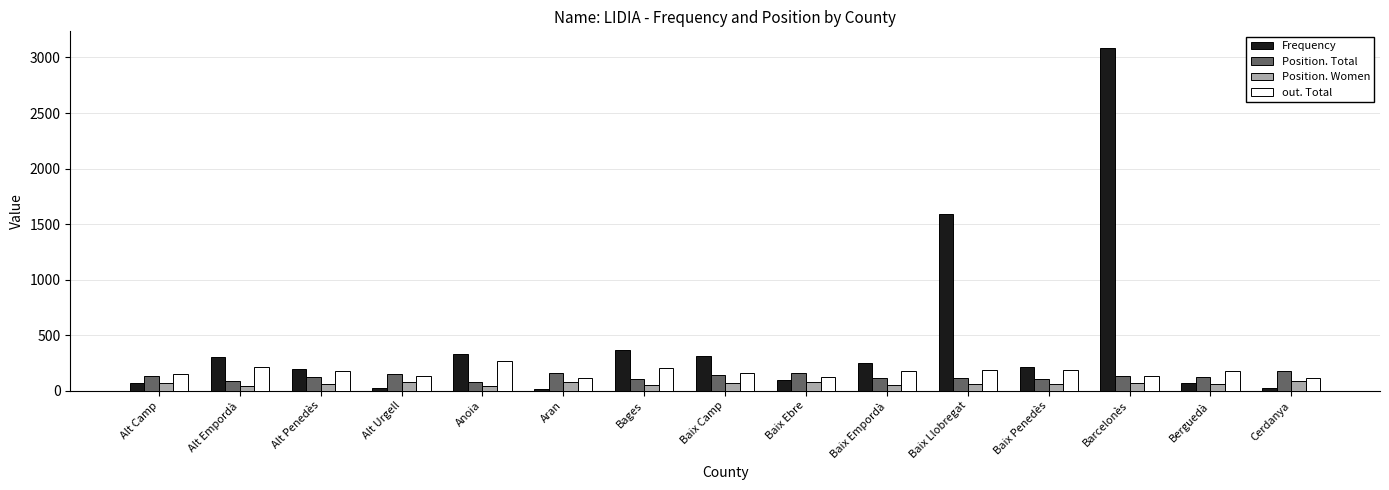

What are all the series names shown in the legend?

Frequency, Position. Total, Position. Women, out. Total